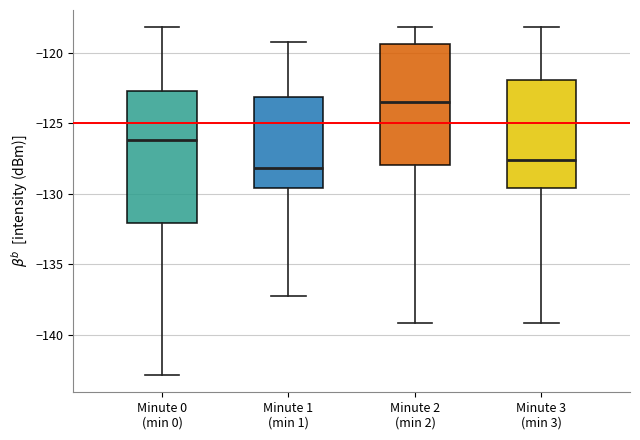

Which box is the tallest, from its lower edge to its upper edge?

Minute 0 (min 0)